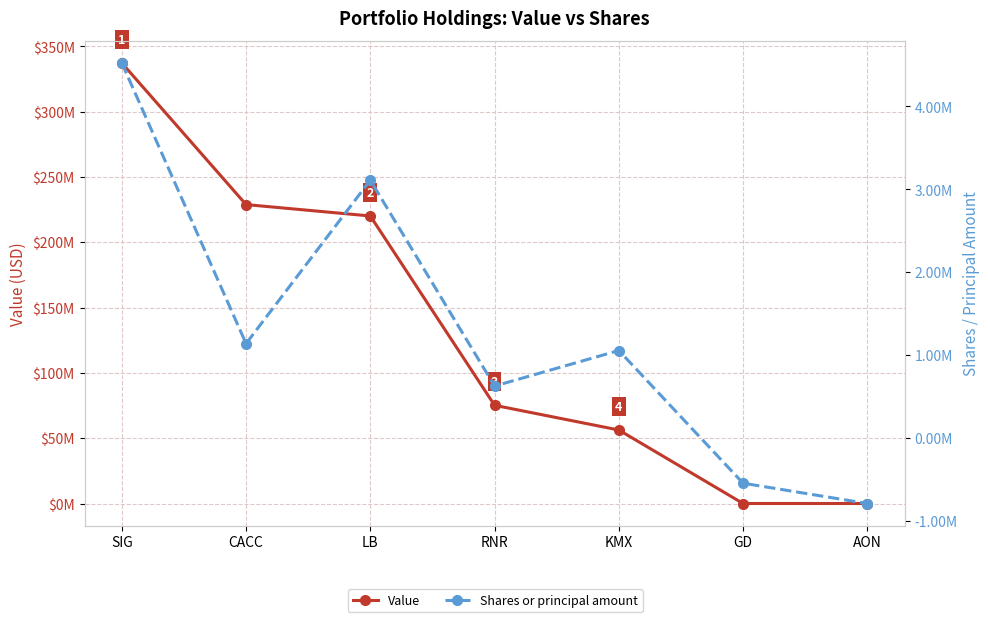

How many lines are shown in the chart?

2